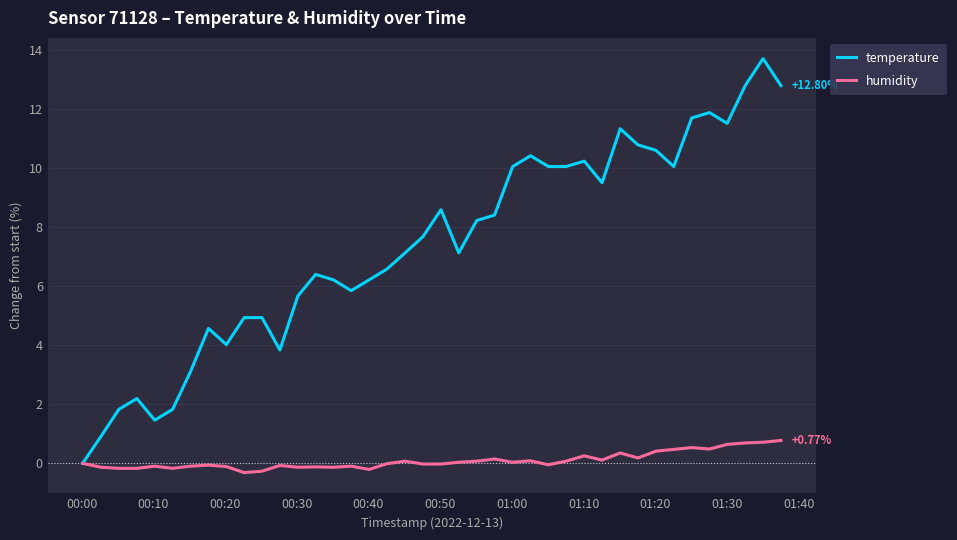

List the series in order of their overall mean, highest first.

temperature, humidity